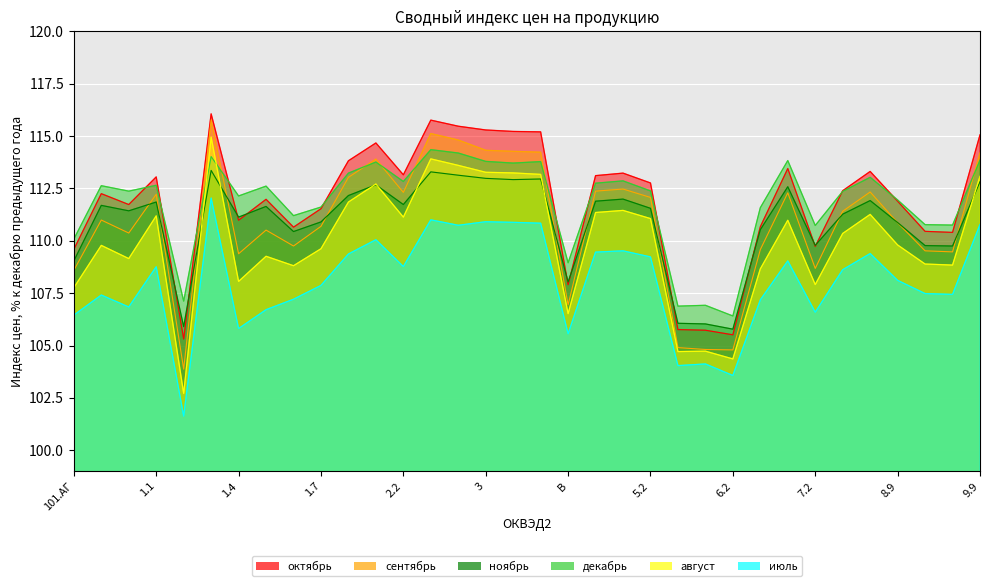

What is the total value across all series at 9.1?

656.6